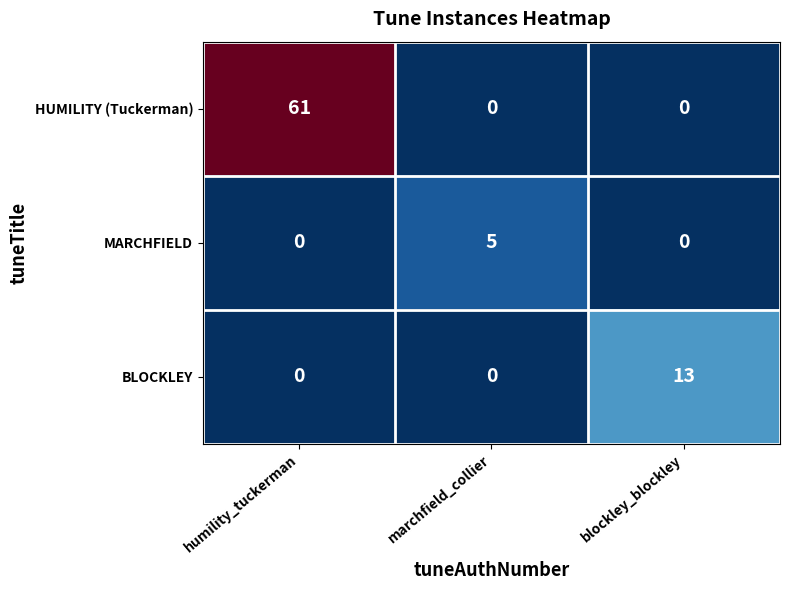

List the series in order of their peak value, lowest first.

MARCHFIELD, BLOCKLEY, HUMILITY (Tuckerman)